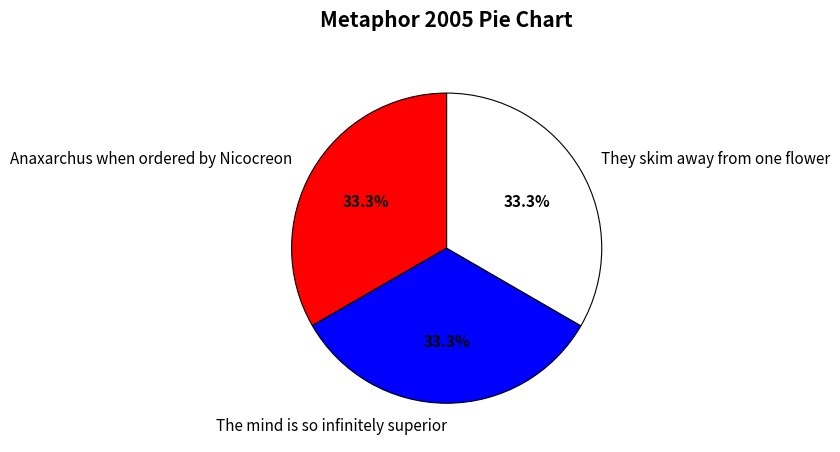

Does They skim away from one flower represent more than half of the total?

No